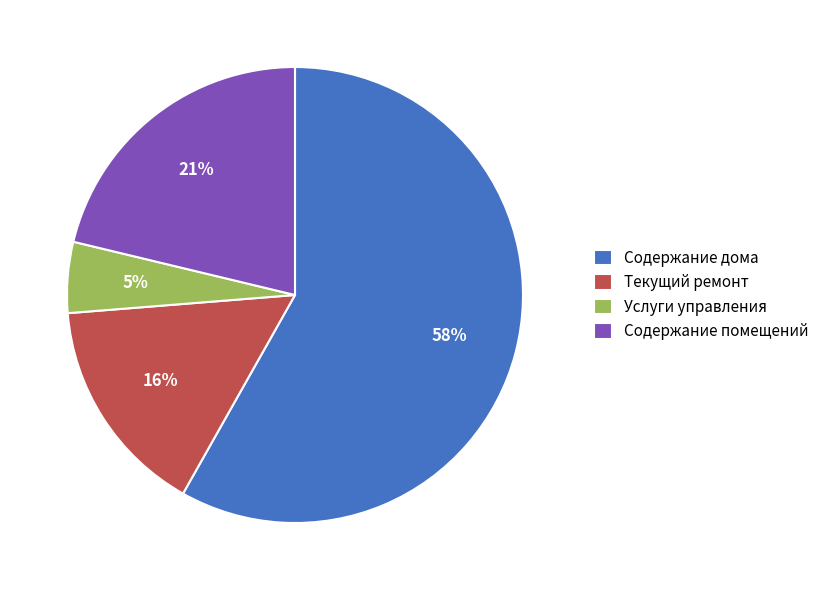

To the nearest percent, what portion does Содержание дома represent?

58%